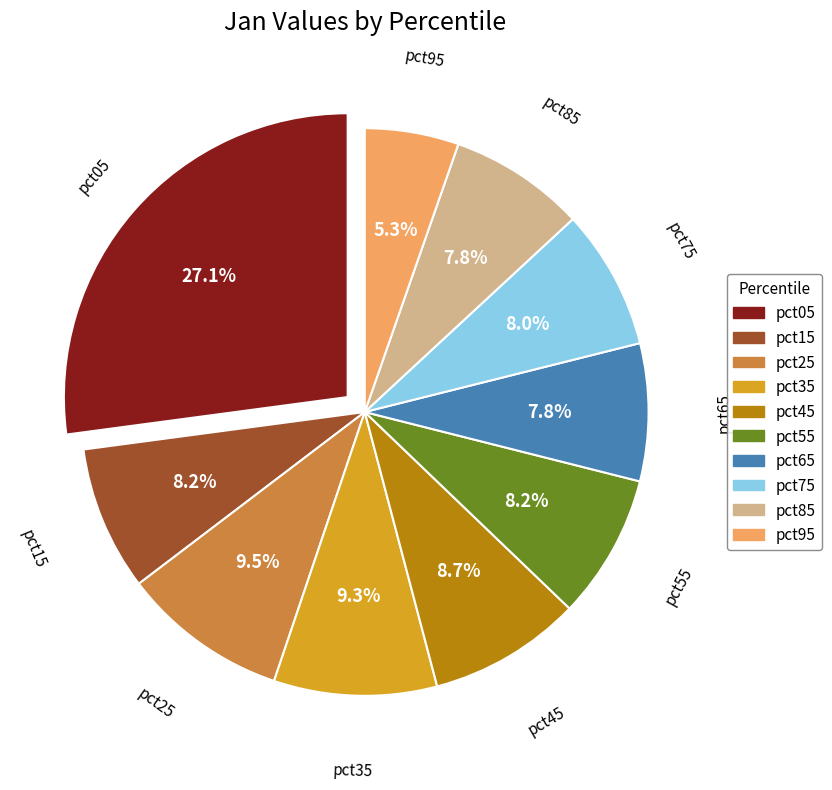

Is there any slice that represents more than half of the pie?

No